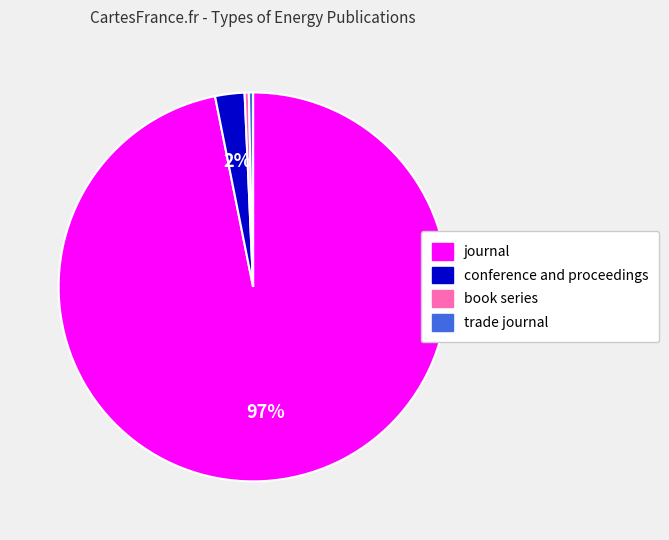

True or false: trade journal accounts for 0% of the total.

True